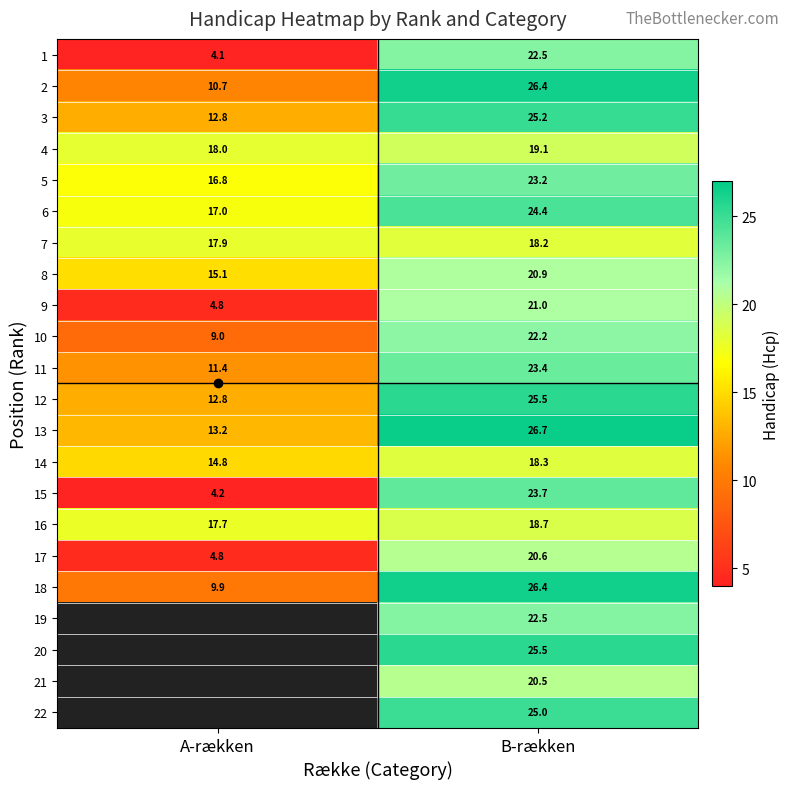

What is the difference between the maximum and minimum values in the 14 series?

3.5